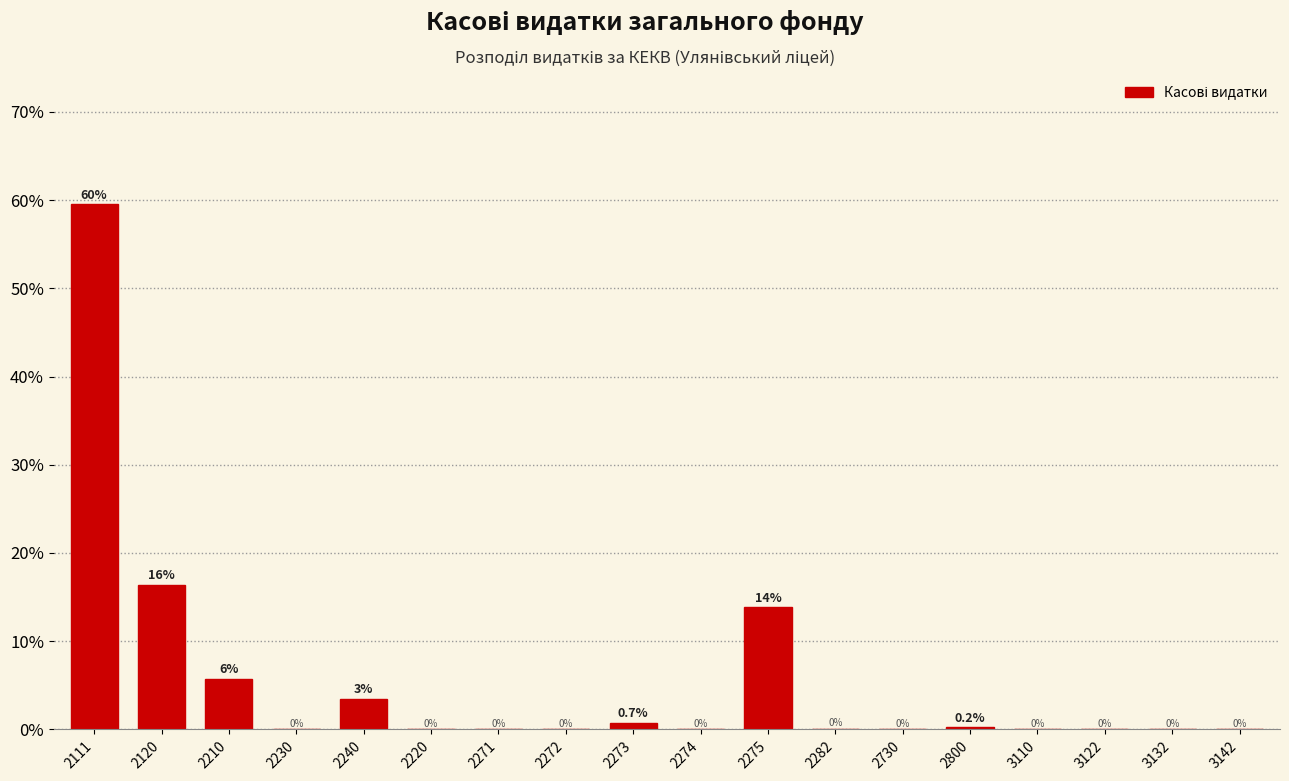

Which category has the highest value across all series?

2111